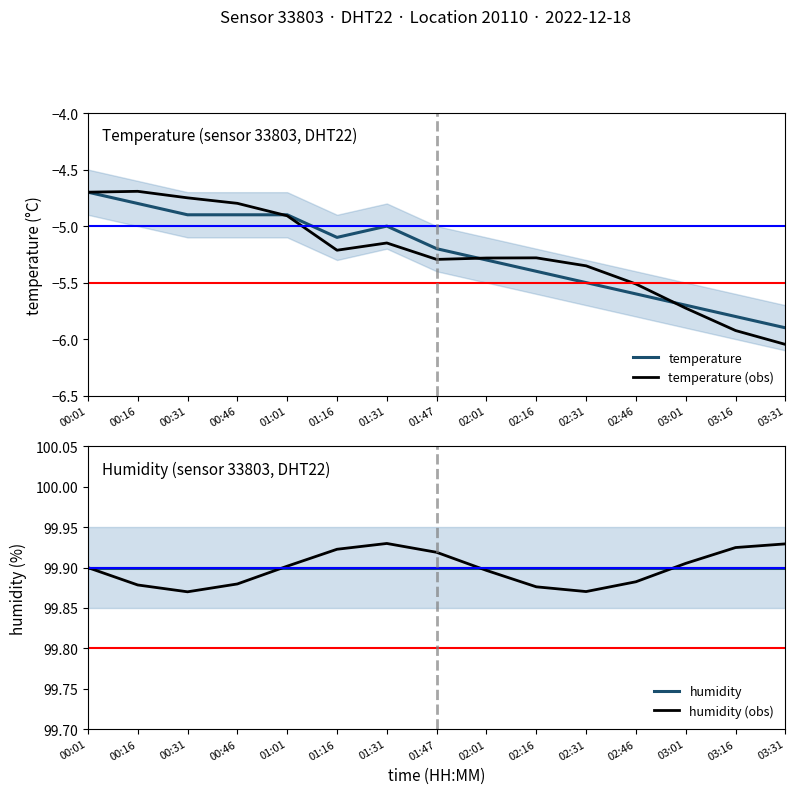

What is the highest value of the humidity series?

99.9